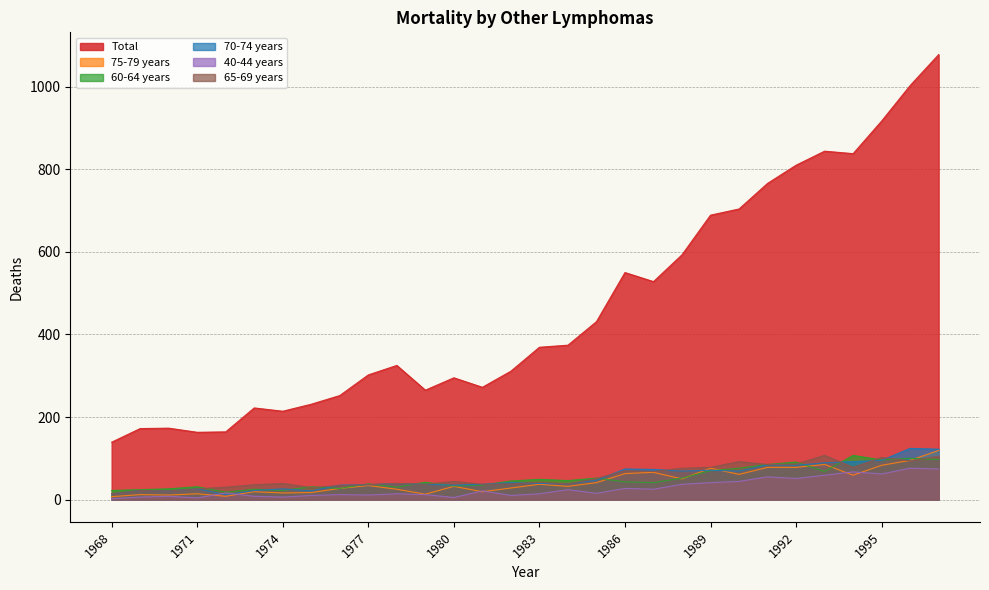

Between 1987 and 1974, which is larger?

1987